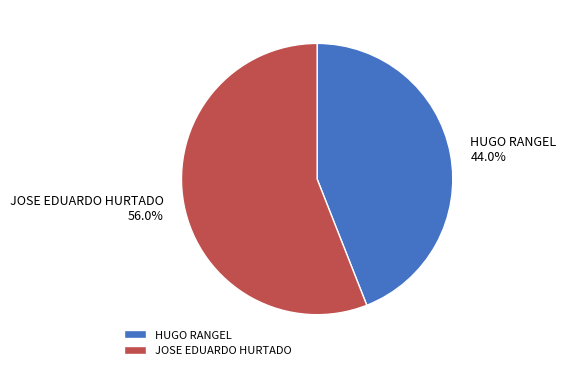

Which category has the smallest portion of the pie?

HUGO RANGEL